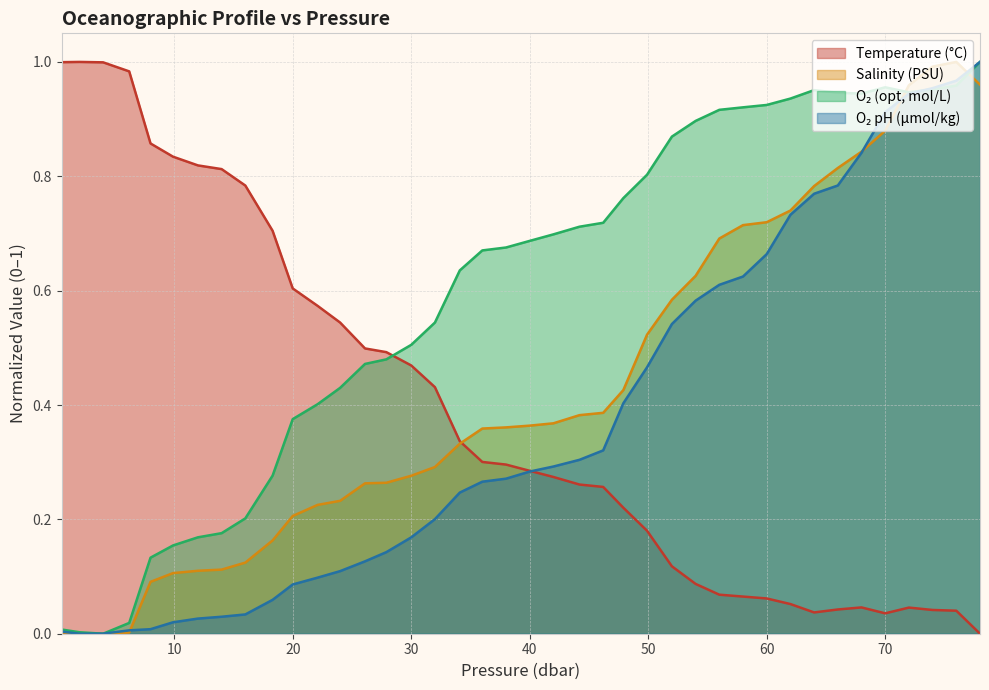

At which category is the sum across all series the highest?

76.0